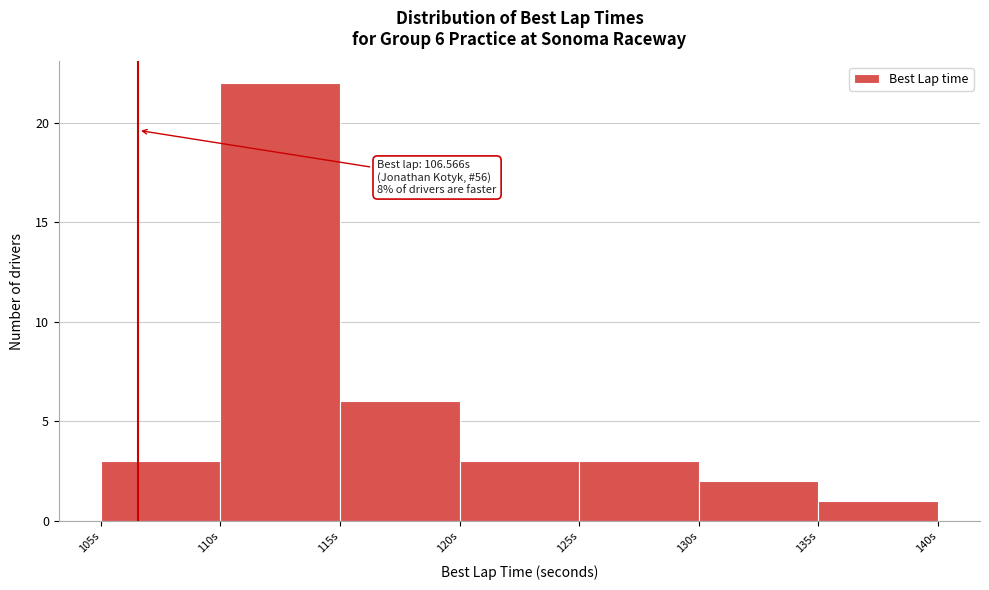

Which range on the x-axis has the tallest bar?

110 to 115